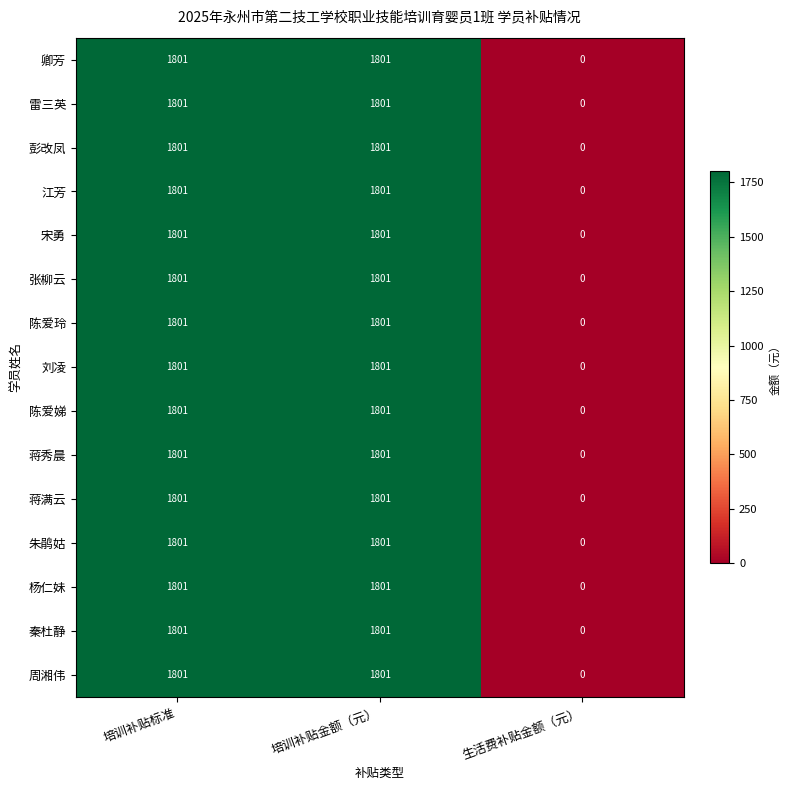

At how many categories does at least one series exceed 1332?

2